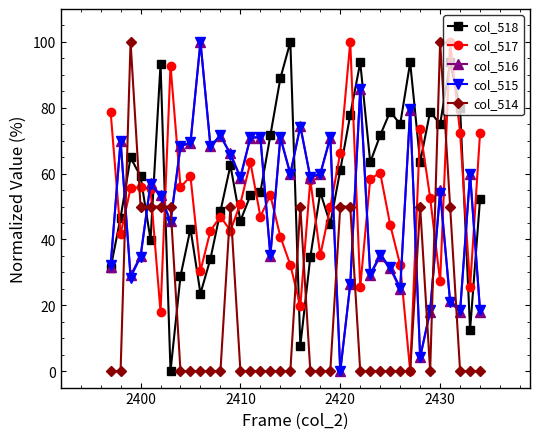

How many intersections are there between col_516 and col_514?

10